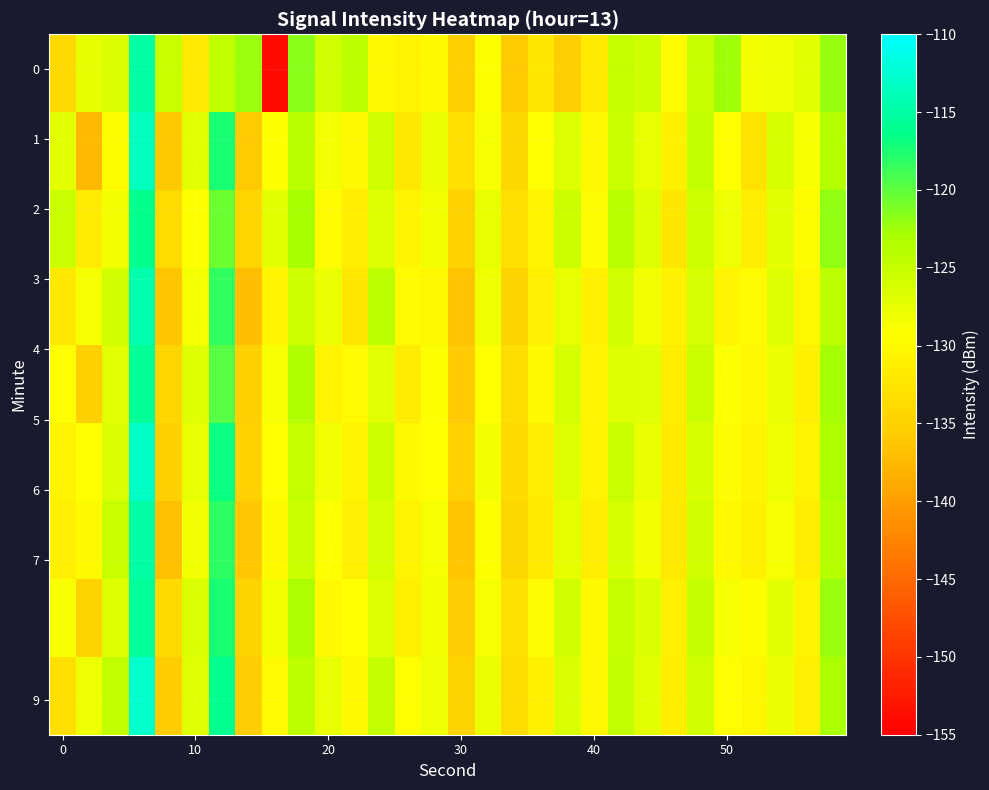

What is the smallest value displayed?

-154.0